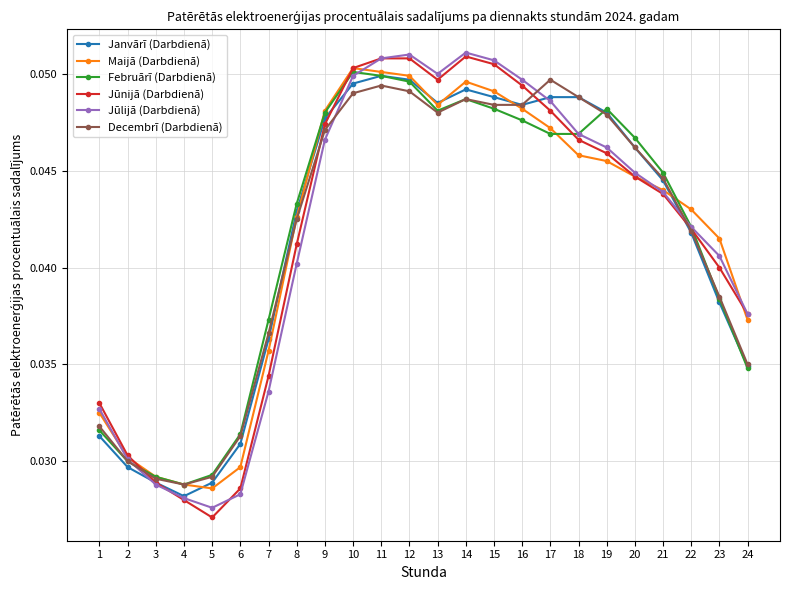

Is the value of Jūlijā (Darbdienā) at 8 greater than the value of Jūnijā (Darbdienā) at 21?

No